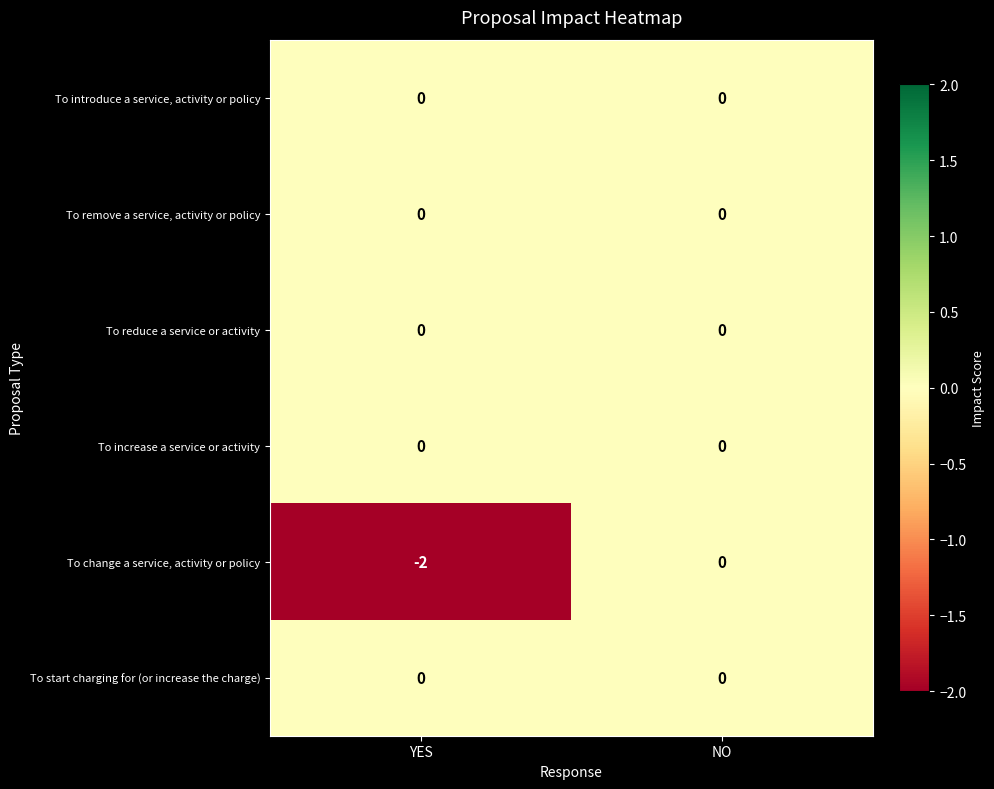

Which category has the lowest value across all series?

YES